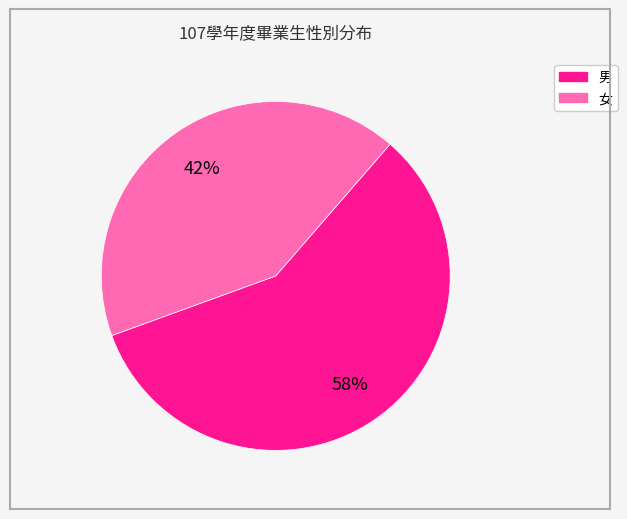

To the nearest percent, what portion does 男 represent?

58%